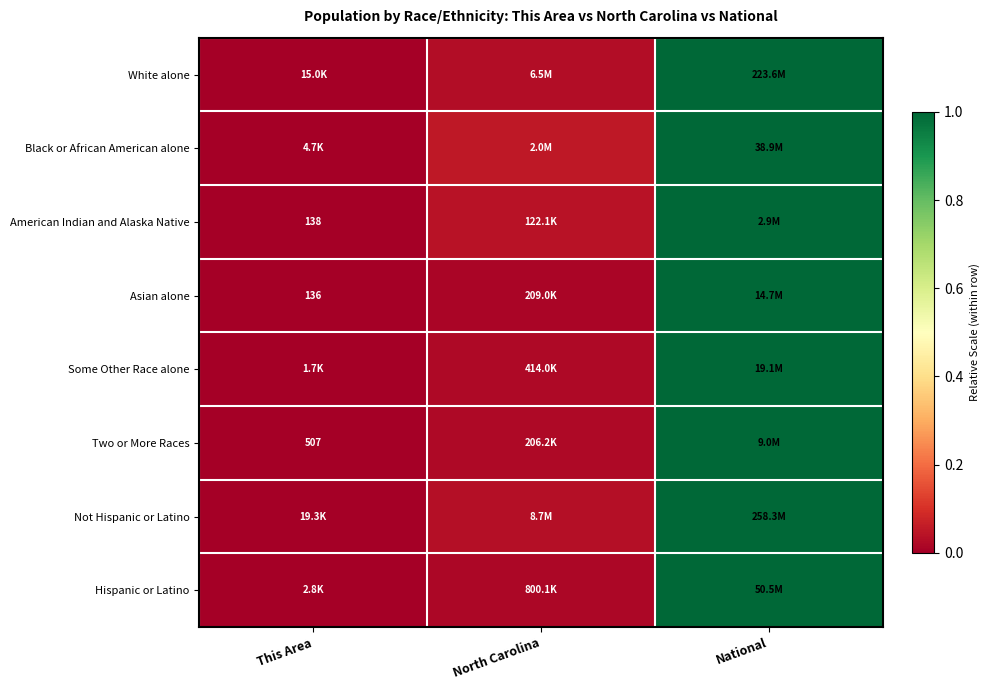

Rank the categories by Hispanic or Latino value from lowest to highest.

This Area, North Carolina, National